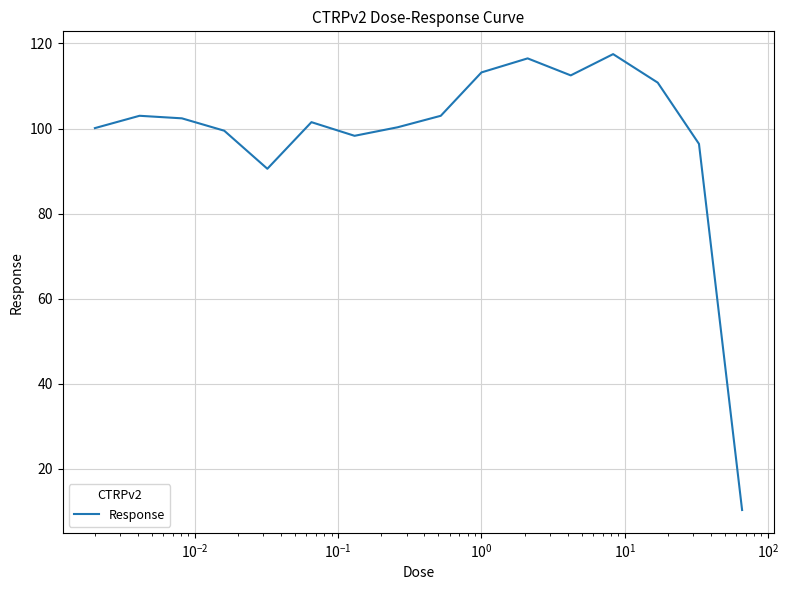

What is the difference between the maximum and minimum values?

107.2